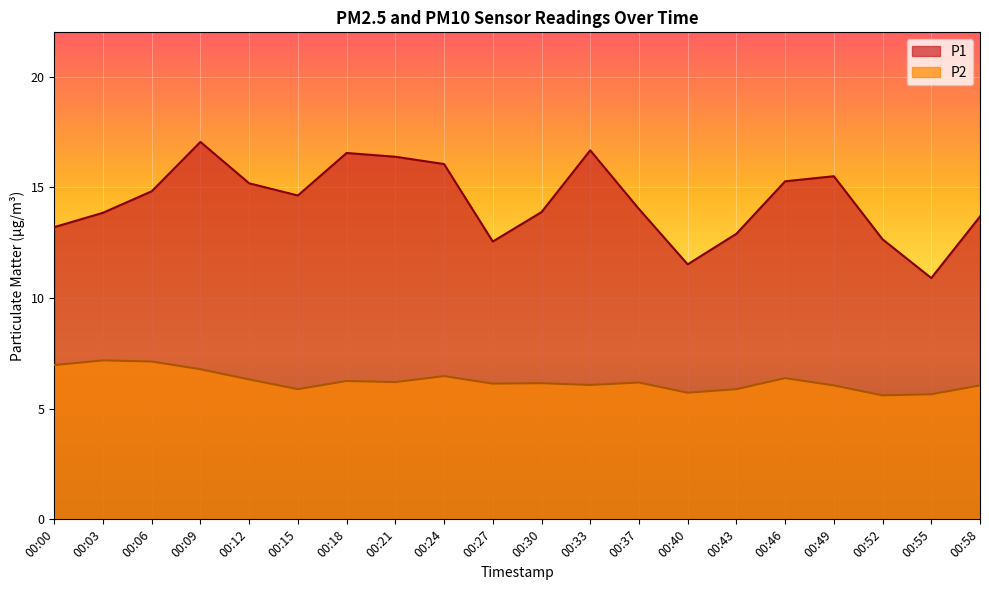

In P1, how many points are higher than both neighbors (excluding endpoints)?

4